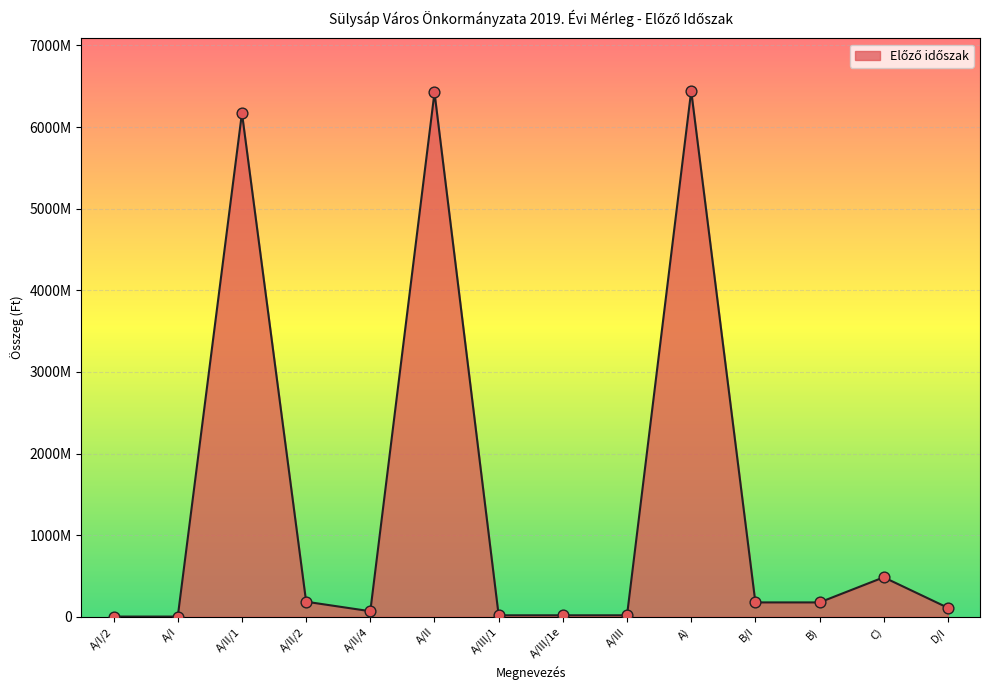

Is this an area chart (filled region under the line)?

Yes